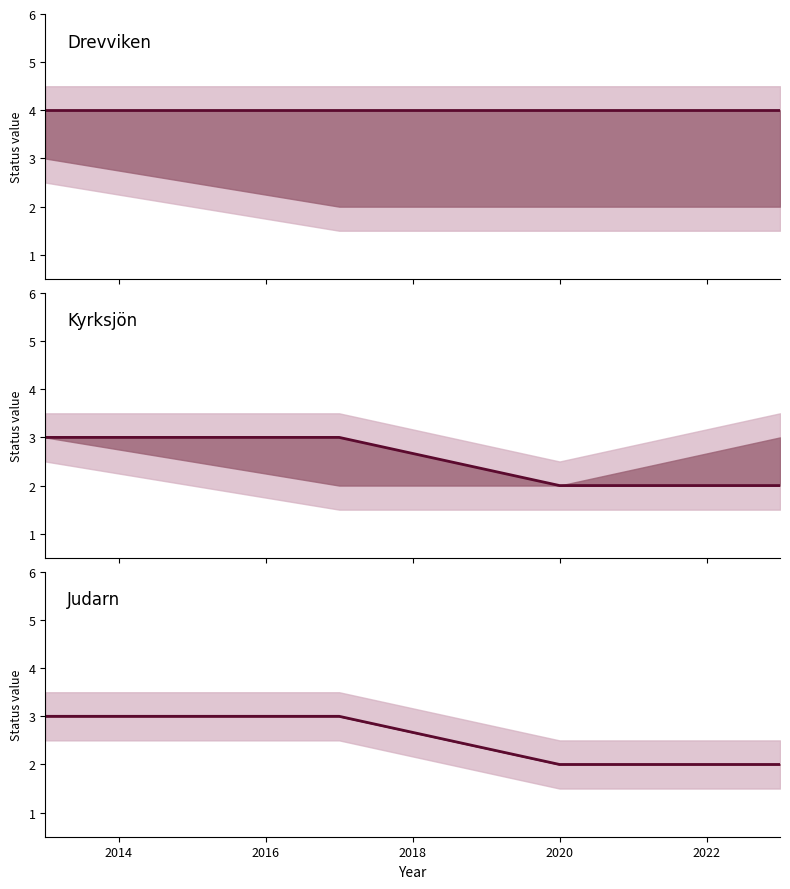

Does the chart display data point markers on the line(s)?

No